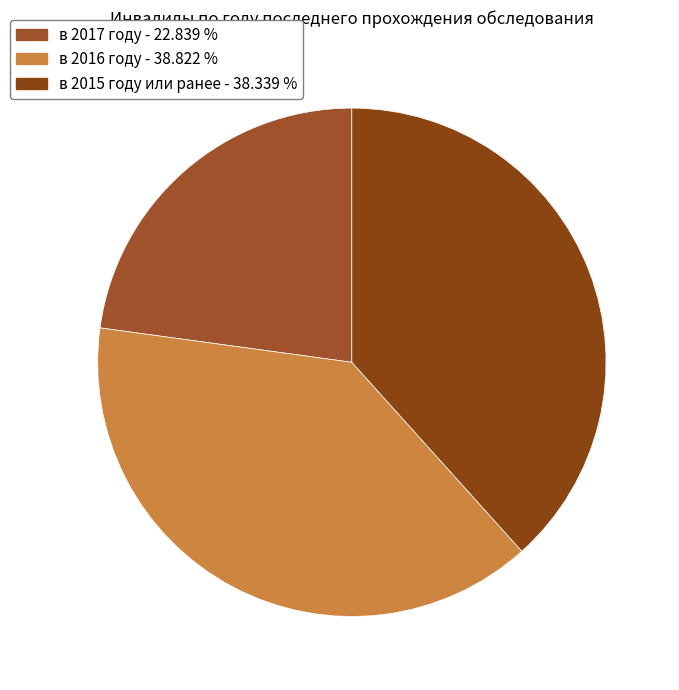

To the nearest percent, what is the difference between the largest and smallest slice percentages?

16%